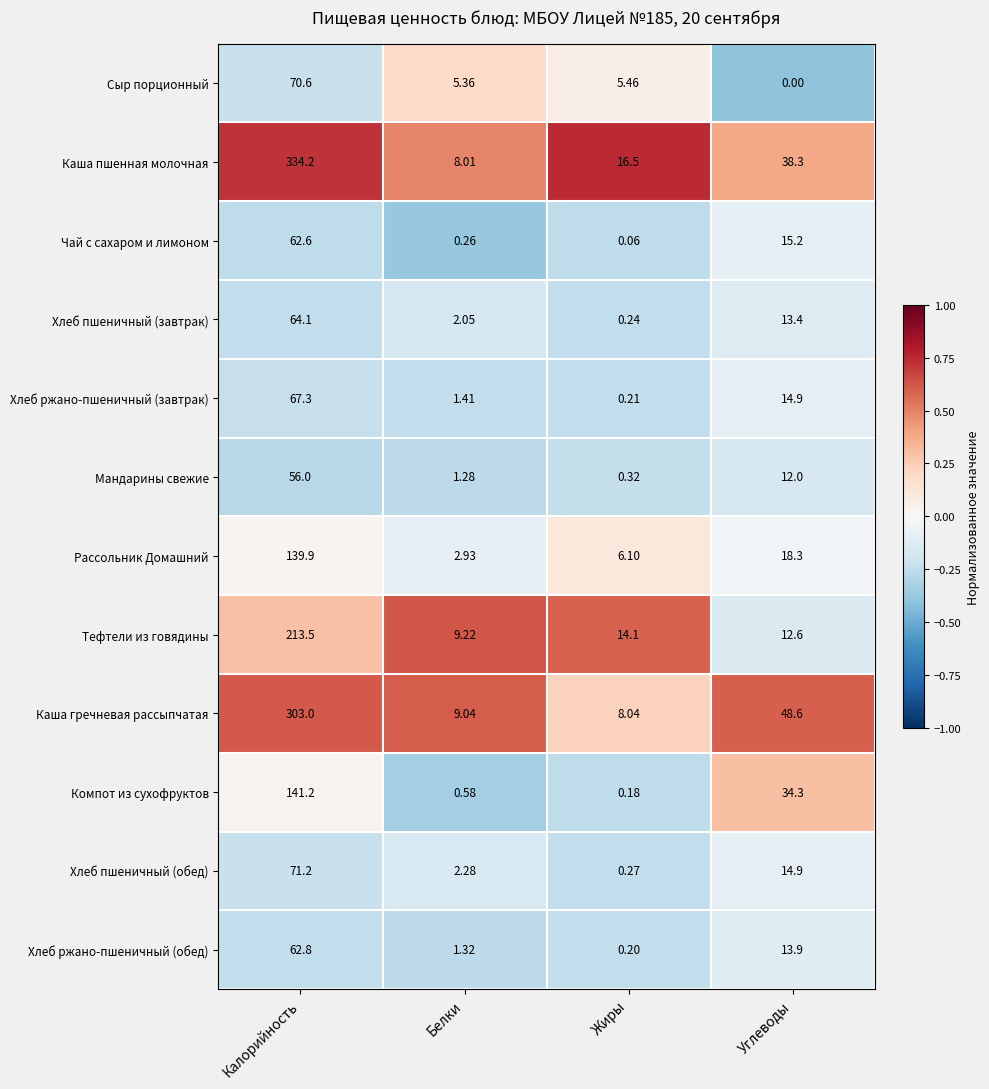

Count the number of categories in the chart.

4